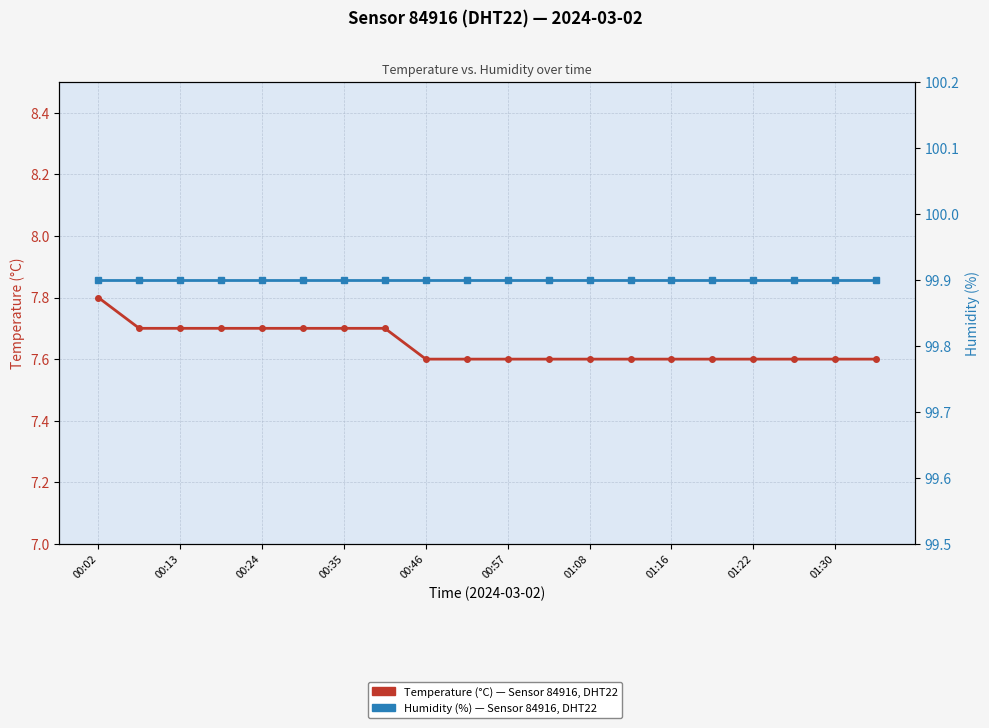

The Temperature (°C) series shows 5.3 at 00:57. True or false?

False